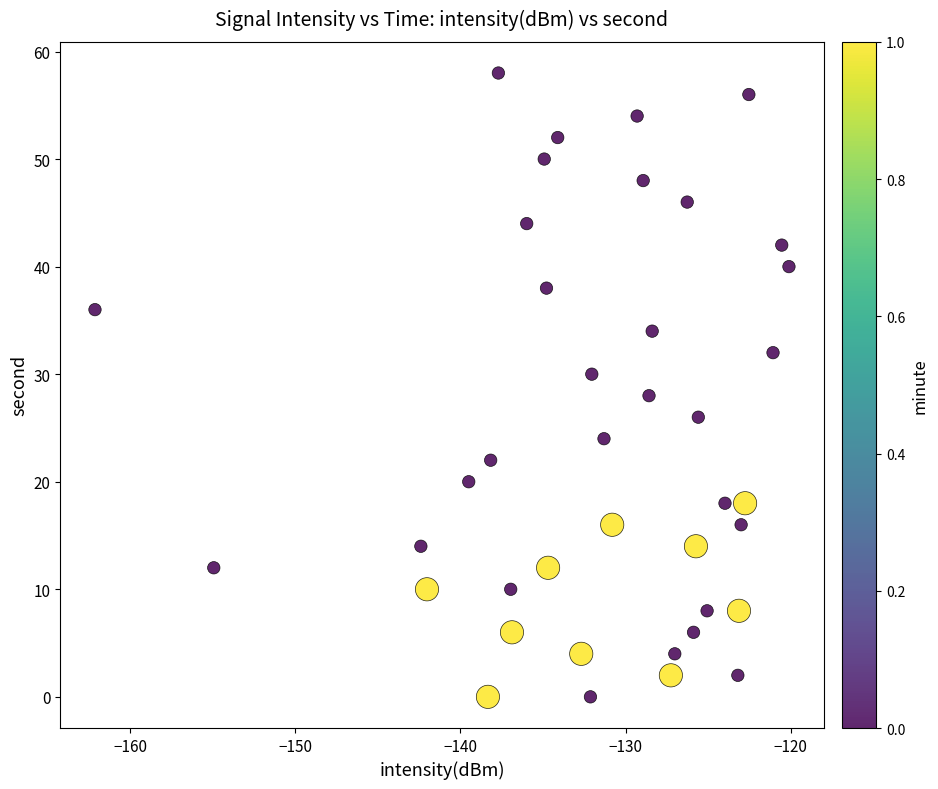

What is the range of Y values (max minus min)?

58